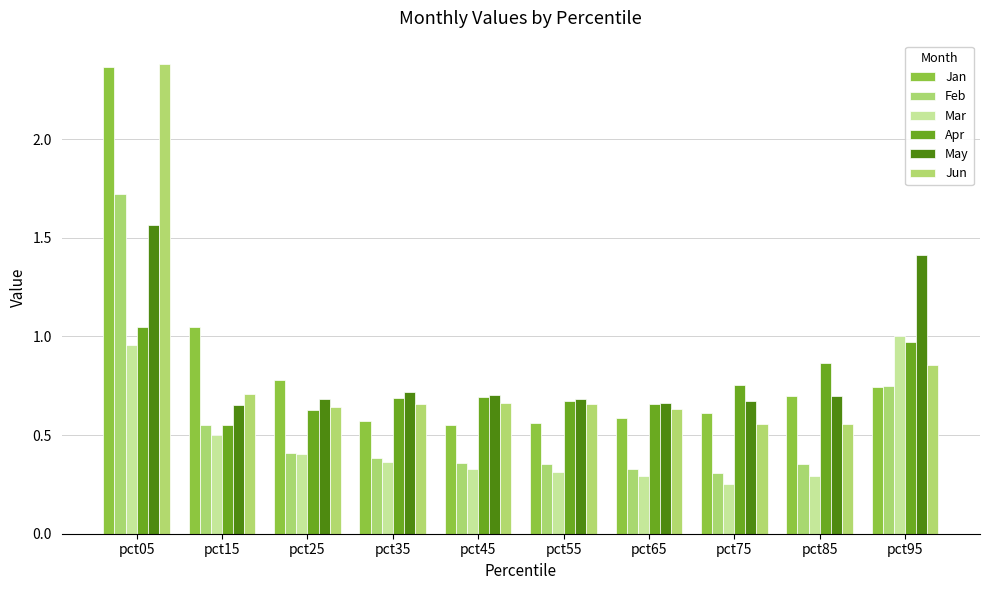

Which category has the lowest value in the Jan series?

pct45